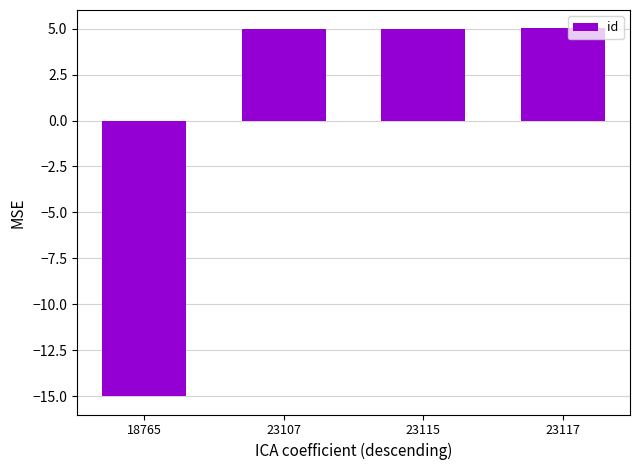

How many categories are shown in the chart?

4